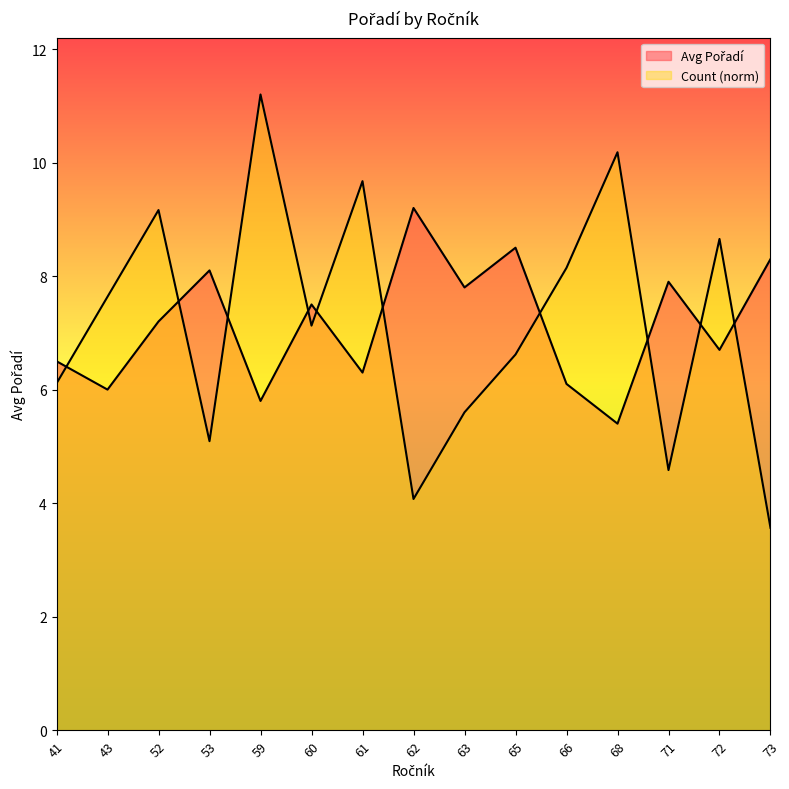

Which series has the largest total across all categories?

Count